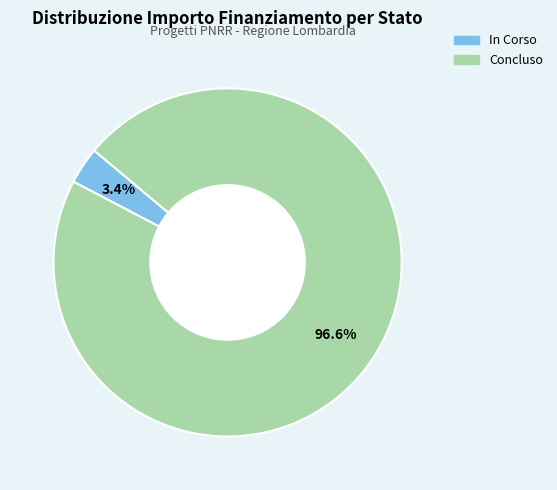

Is it true that In Corso is 91% of the pie?

False